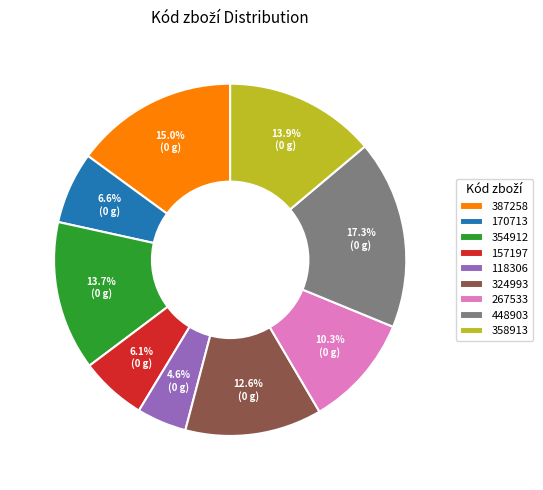

To the nearest percent, what is the combined percentage of 324993 and 118306?

17%